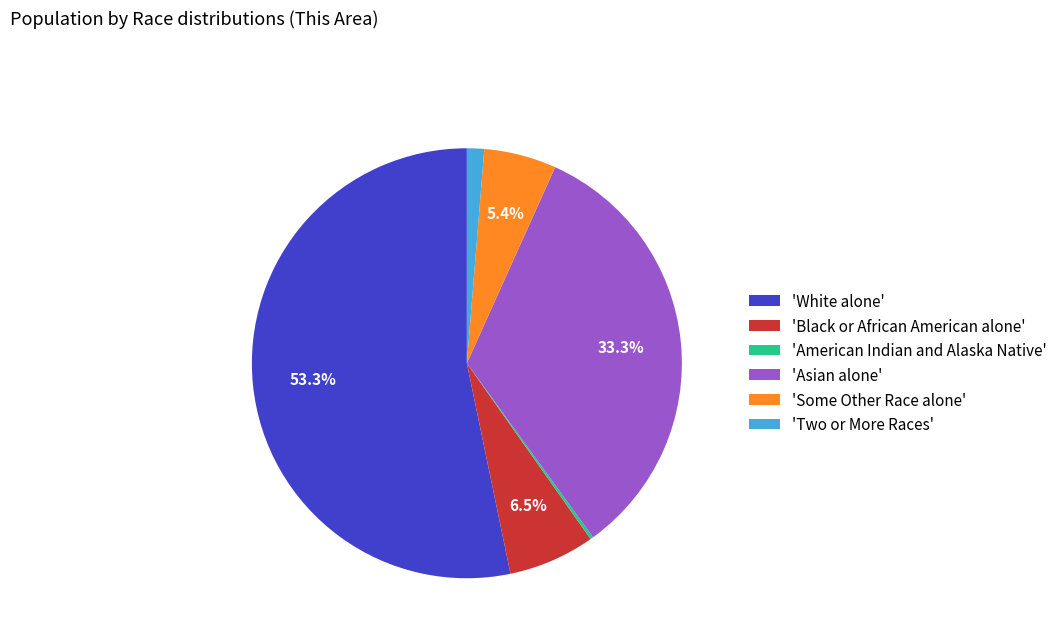

What is the largest slice in the pie chart?

'White alone'